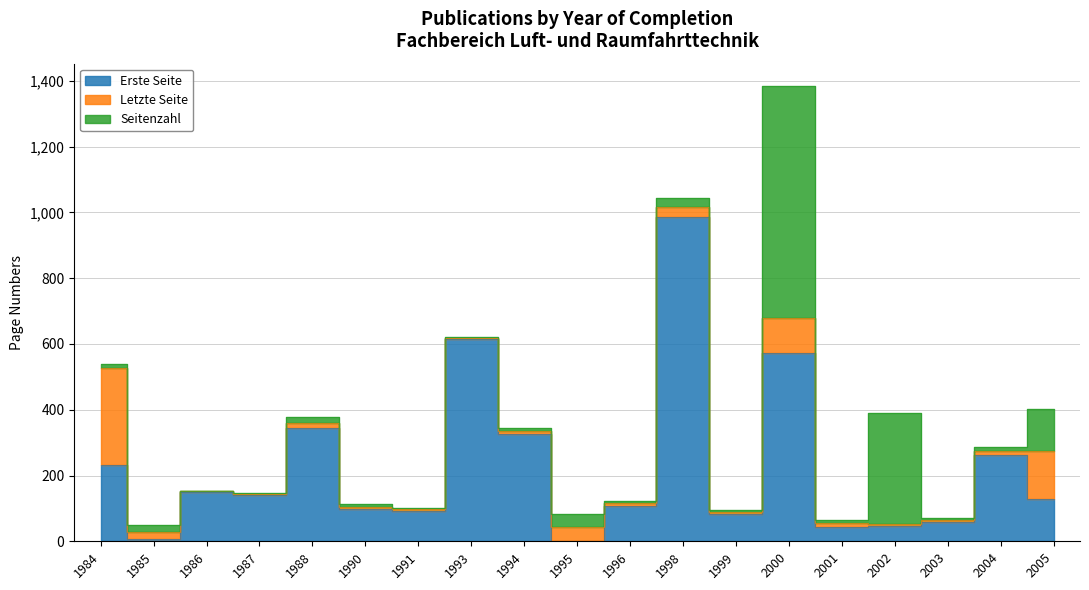

True or false: Letzte Seite and Erste Seite intersect in this chart.

False